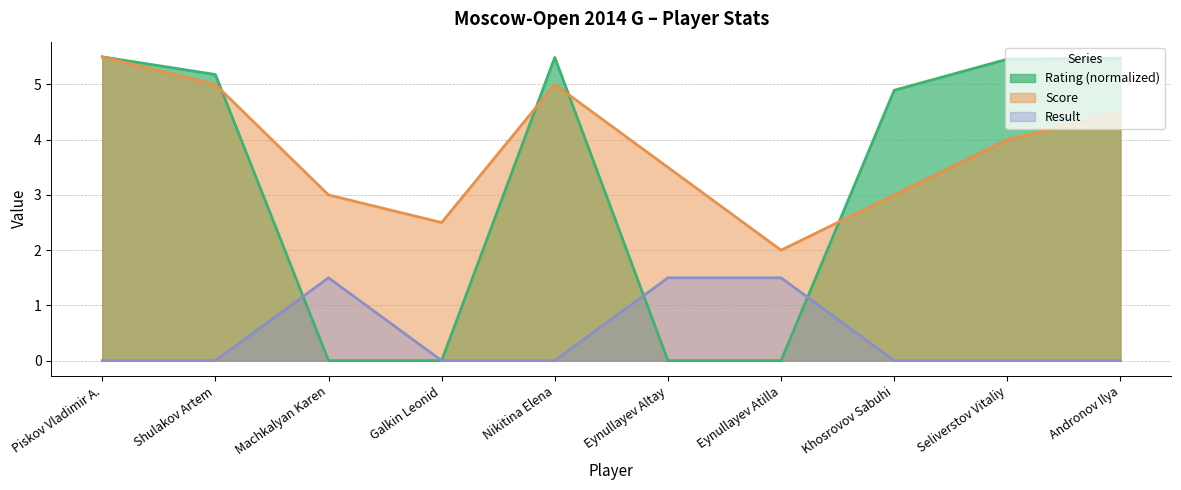

How many Score values are between 3 and 5?

7